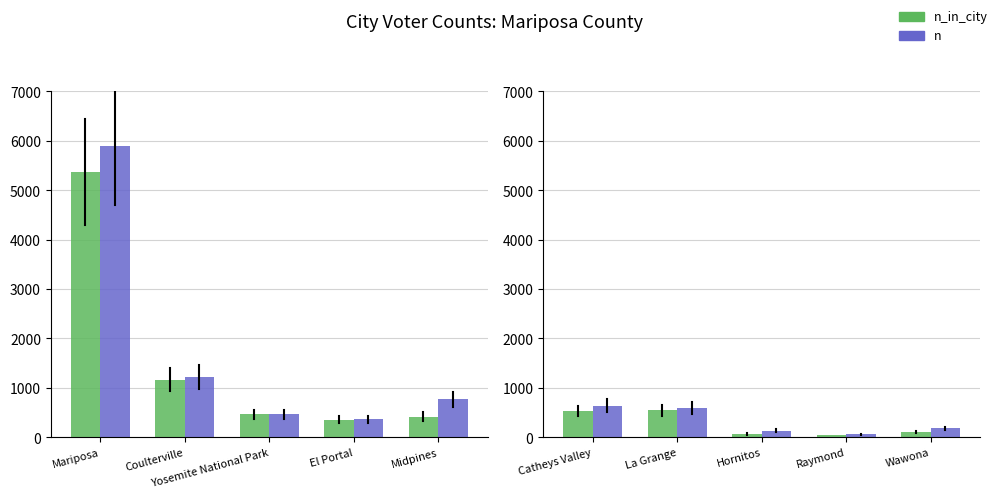

Which series changed the most between Raymond and Wawona?

n